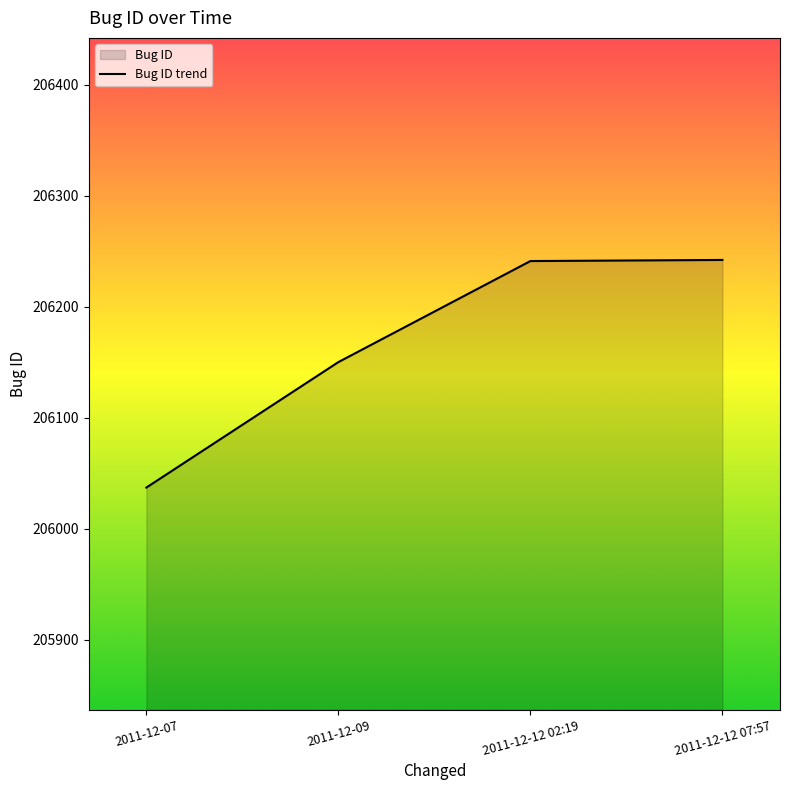

The value at 2011-12-12 02:19 is 43733. True or false?

False